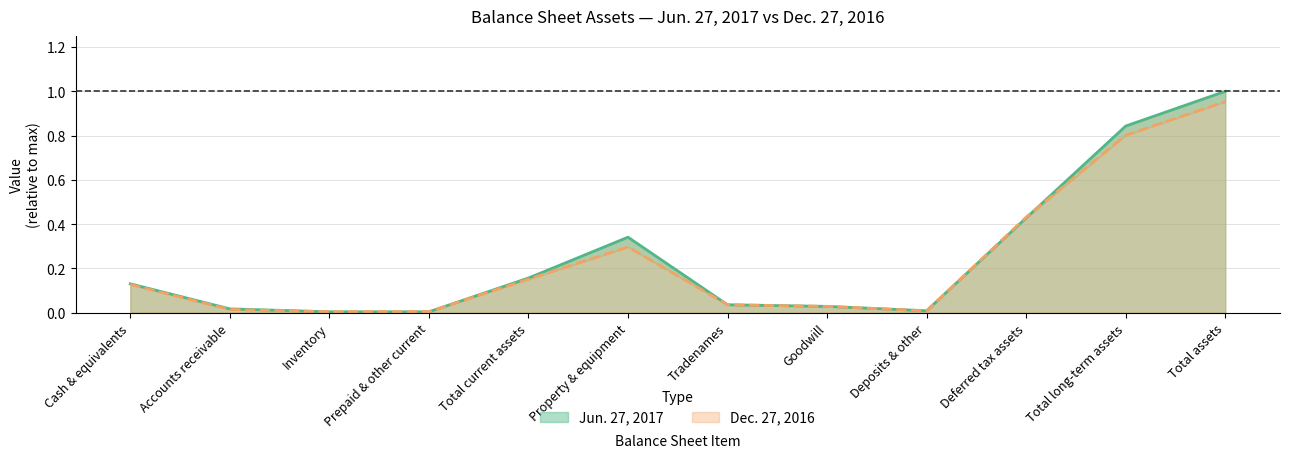

What is the total value across all series at Total current assets?

0.3